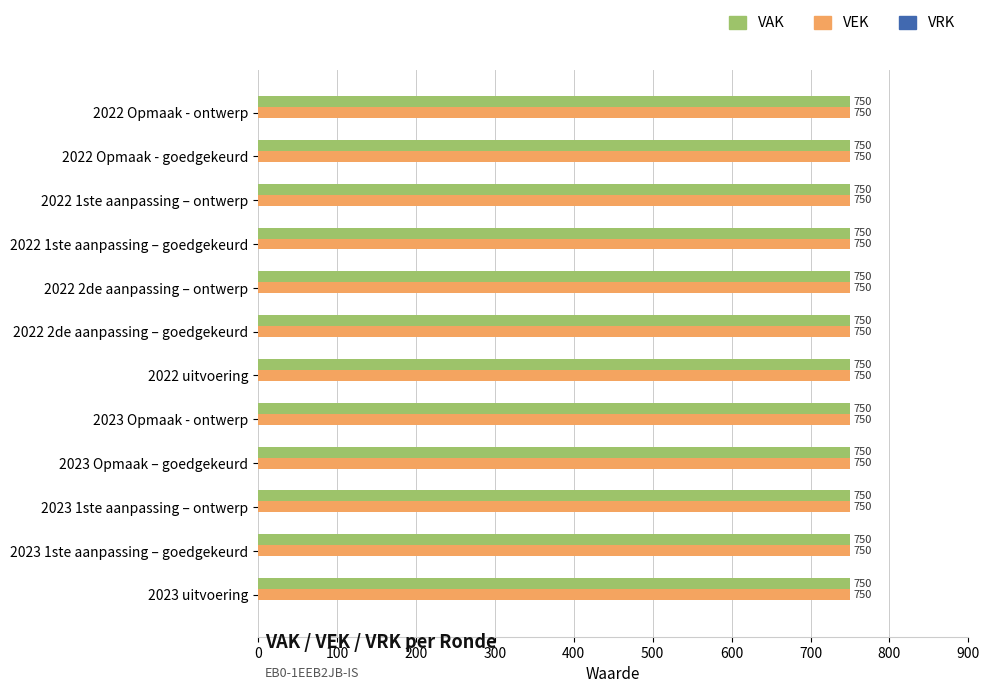

The VEK series shows 192 at 2023 Opmaak - ontwerp. True or false?

False